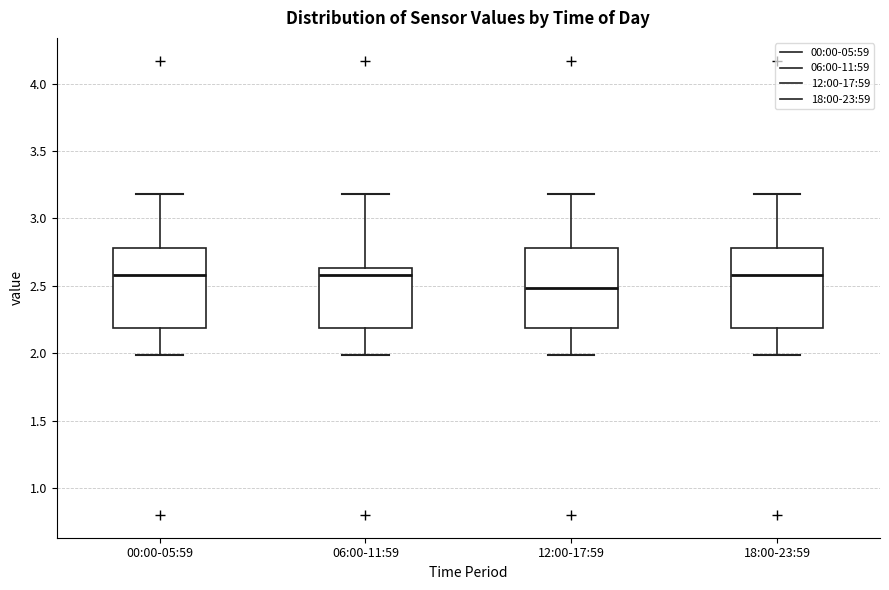

Where does the upper whisker of the box for 00:00-05:59 end on the y-axis? The values are not printed on the chart, so give them approximately, as read against the axis.

3.20